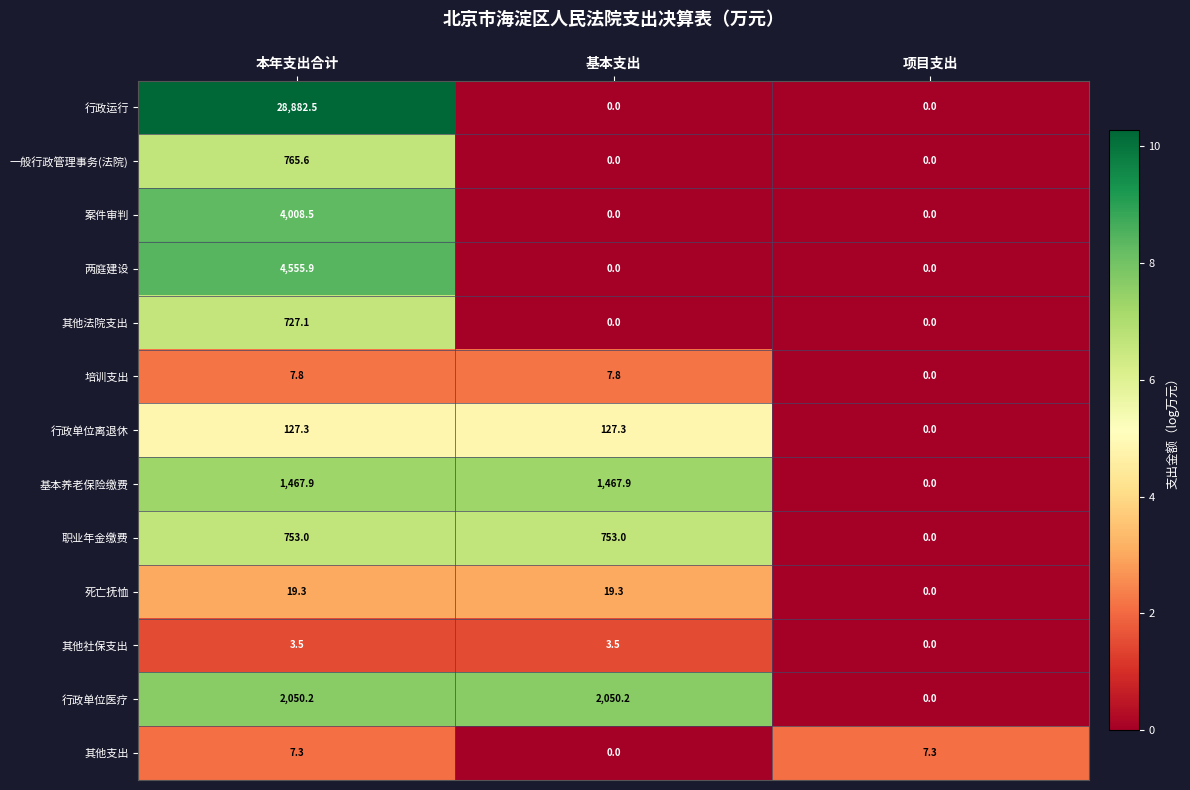

At which label does 死亡抚恤 reach its minimum?

项目支出